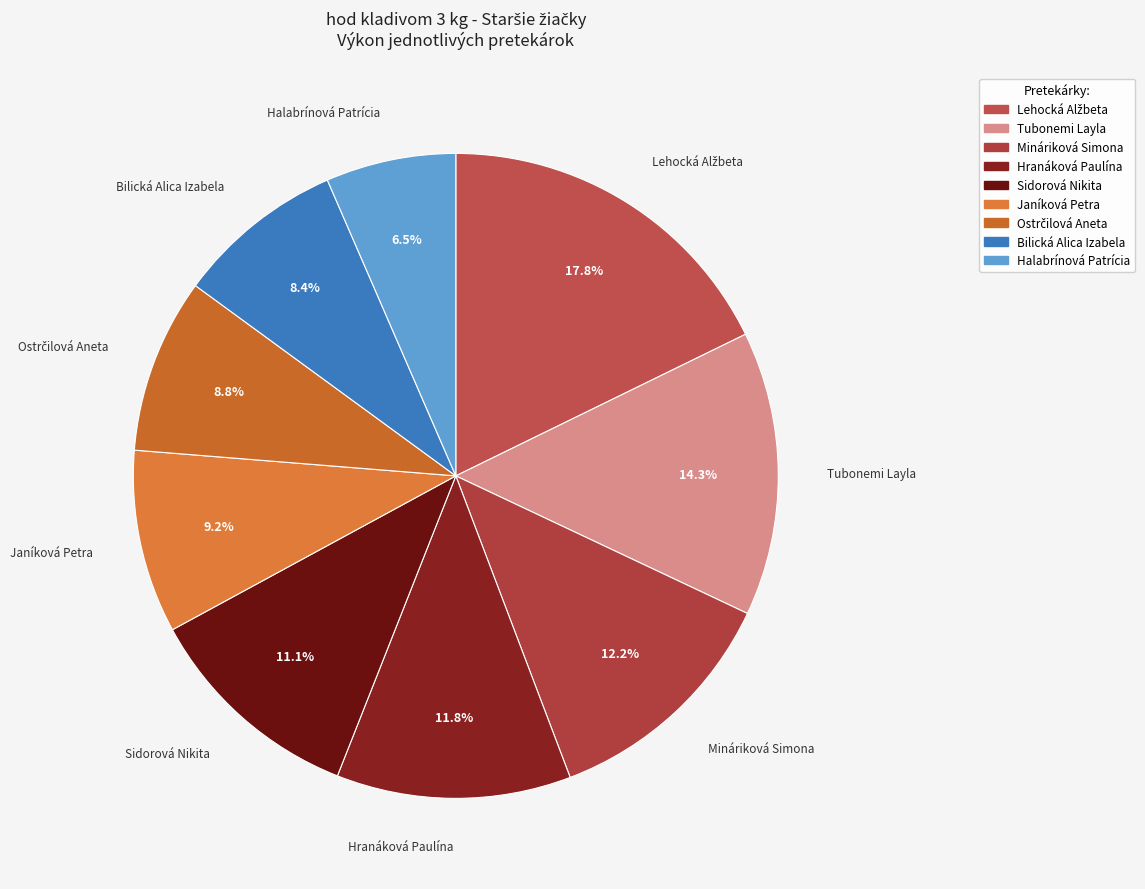

How much of the chart is everything except Tubonemi Layla?

85.7%